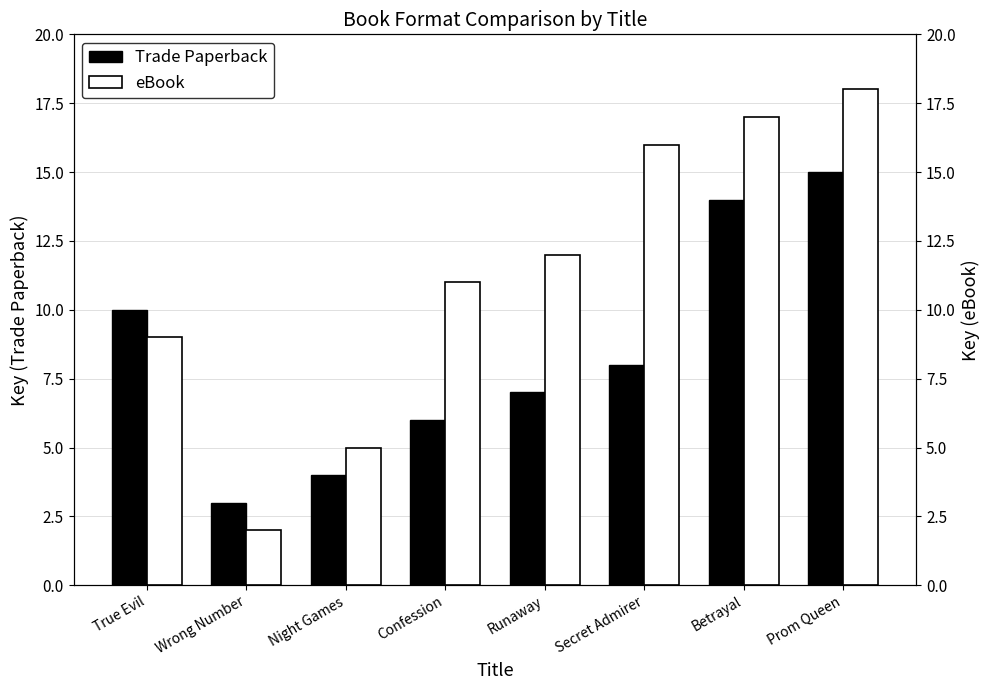

Reading right to left, transcribe all the data shown in this chart.

Trade Paperback: Prom Queen=15	Betrayal=14	Secret Admirer=8	Runaway=7	Confession=6	Night Games=4	Wrong Number=3	True Evil=10
eBook: Prom Queen=18	Betrayal=17	Secret Admirer=16	Runaway=12	Confession=11	Night Games=5	Wrong Number=2	True Evil=9